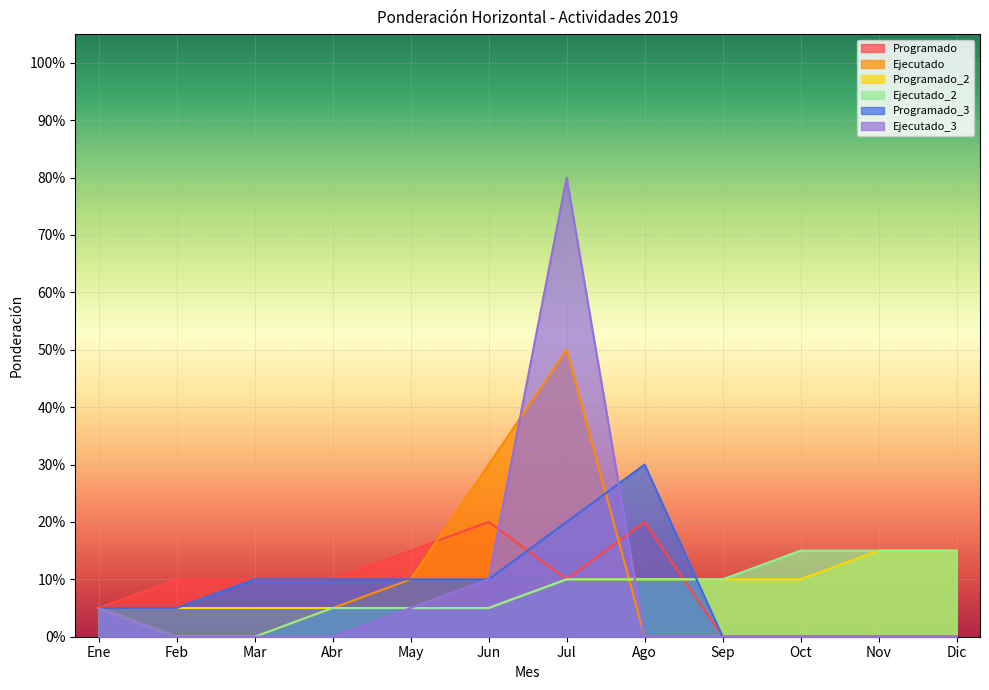

Where is Ejecutado_2 nearest to the value 0?

Feb